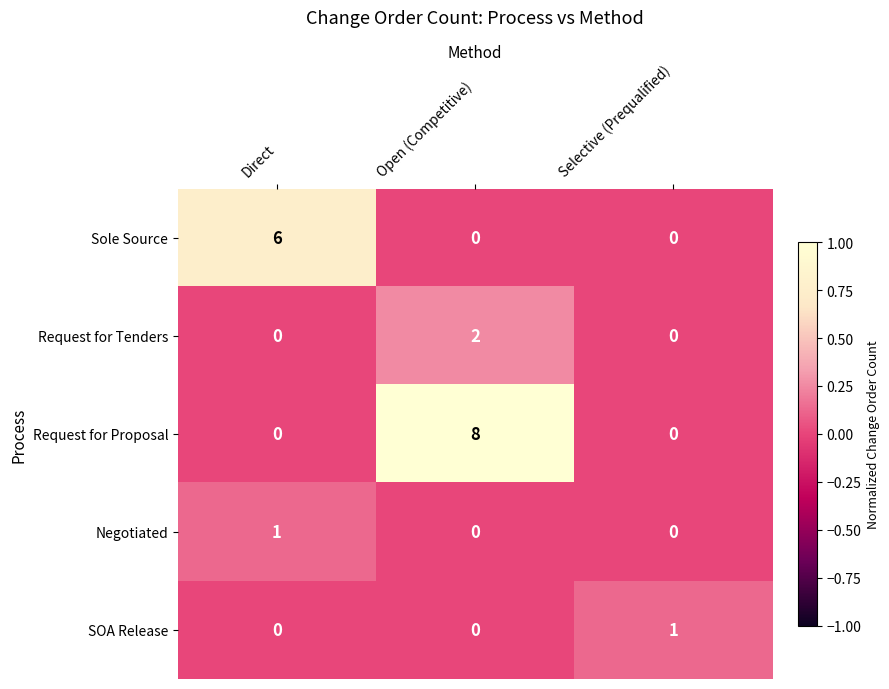

Which category has the highest value across all series?

Open (Competitive)